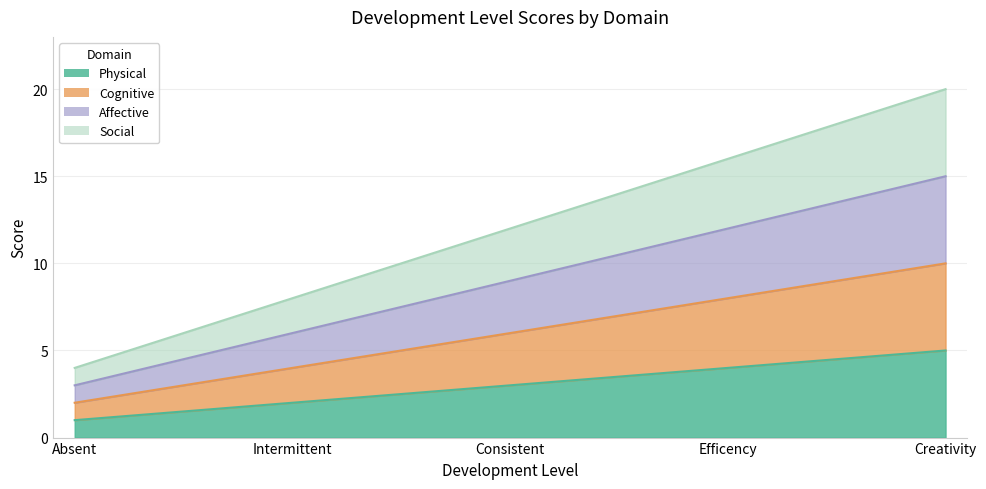

Which category has the lowest value in the Physical series?

Absent